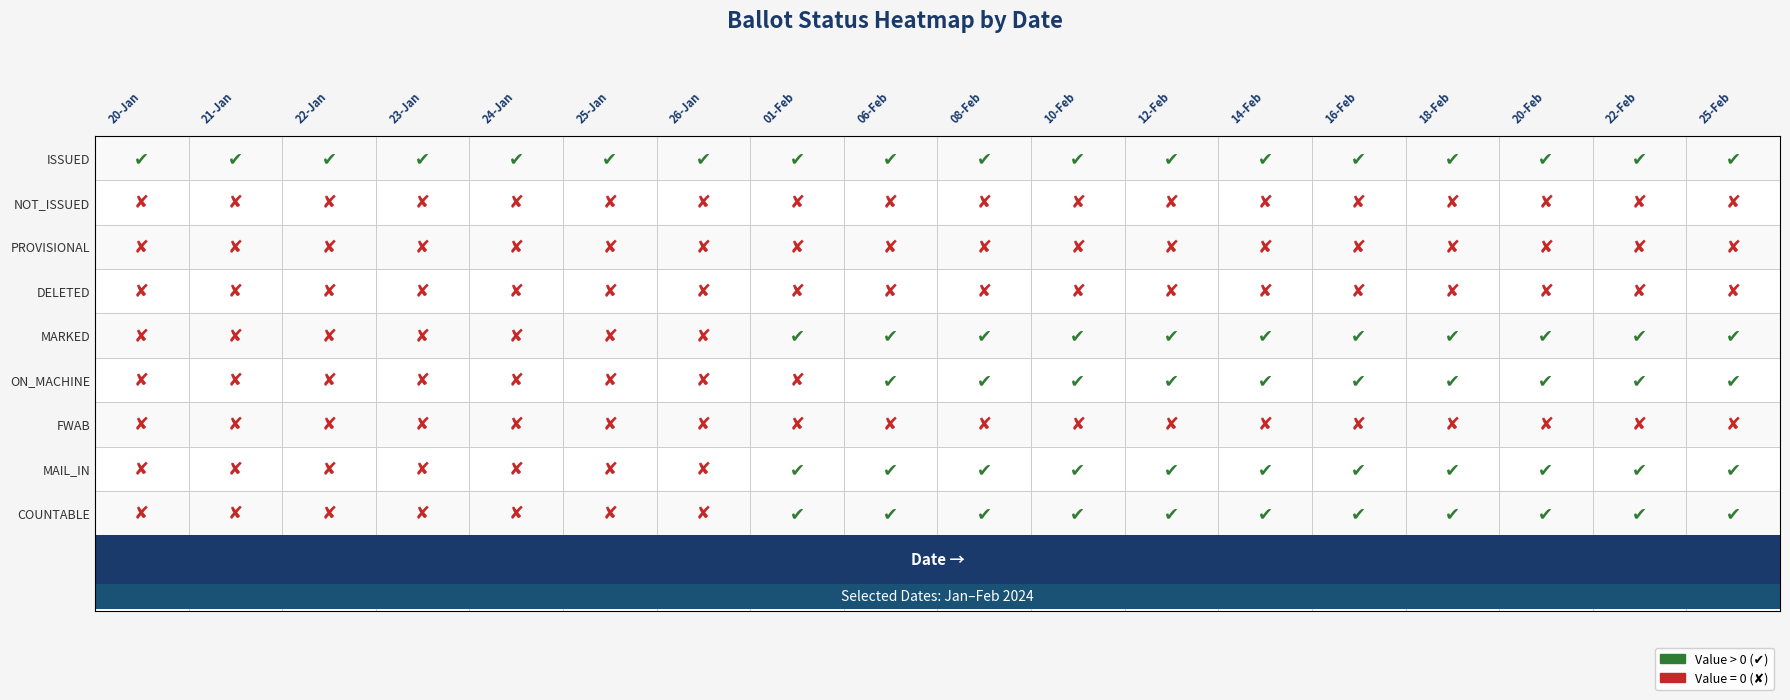

Which series changed the most between 08-Feb and 22-Feb?

ISSUED